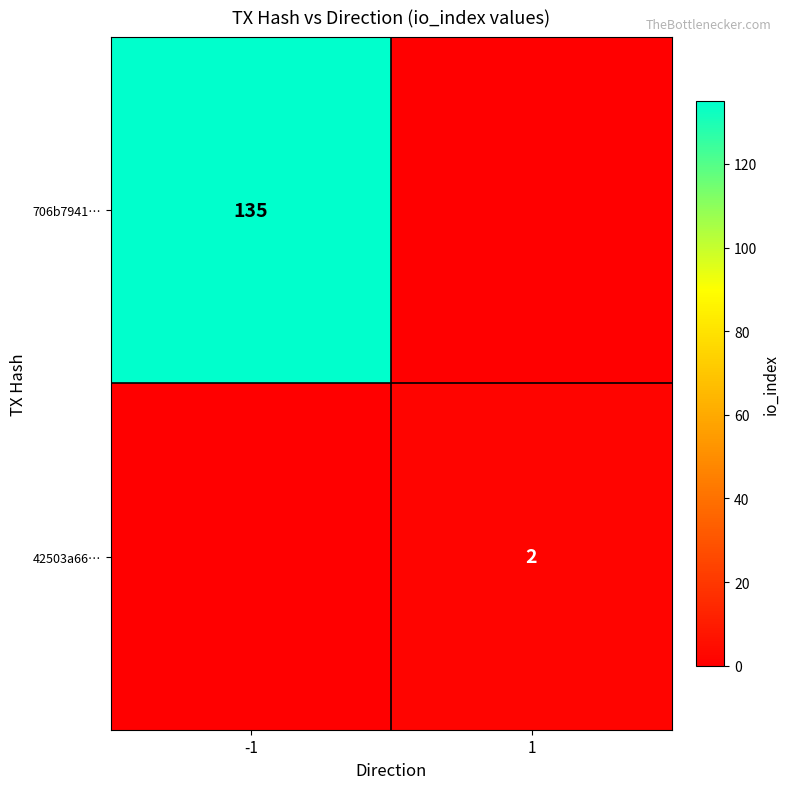

True or false: 706b7941… has a value of 189 at -1.

False